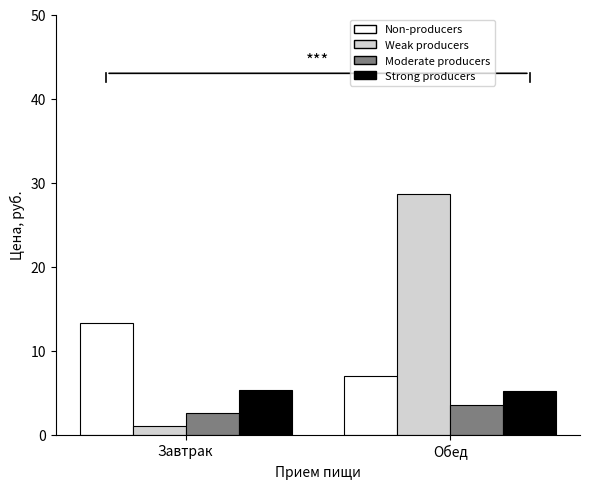

At how many categories does at least one series exceed 14?

1